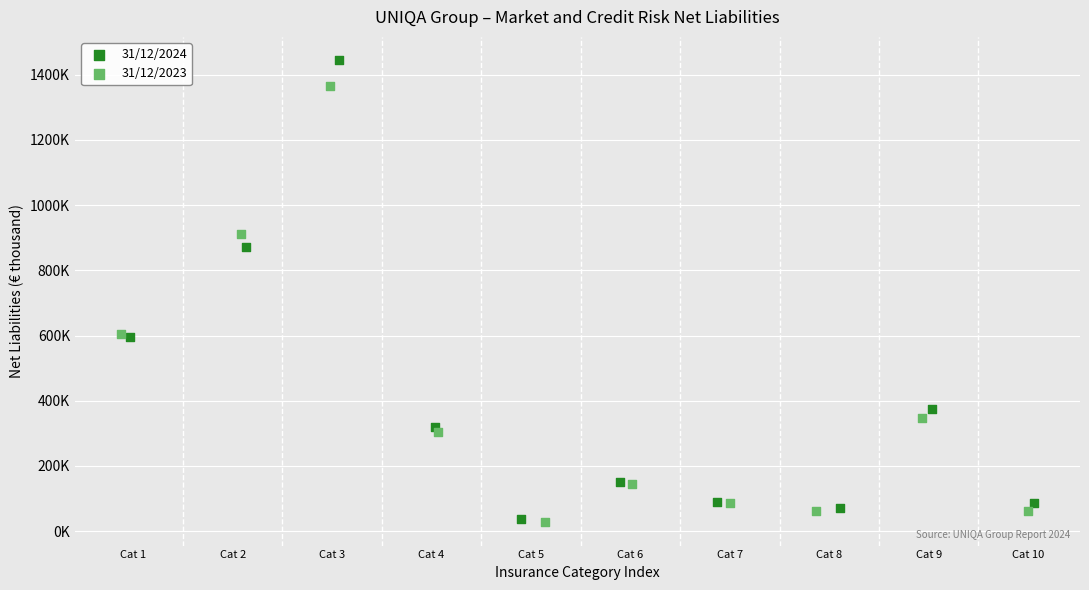

What are all the series names shown in the legend?

31/12/2024, 31/12/2023